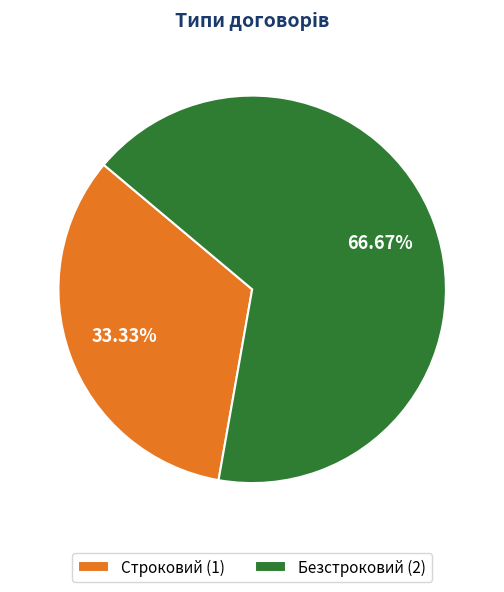

To the nearest percent, what is the difference between the Строковий and Безстроковий slice percentages?

33%